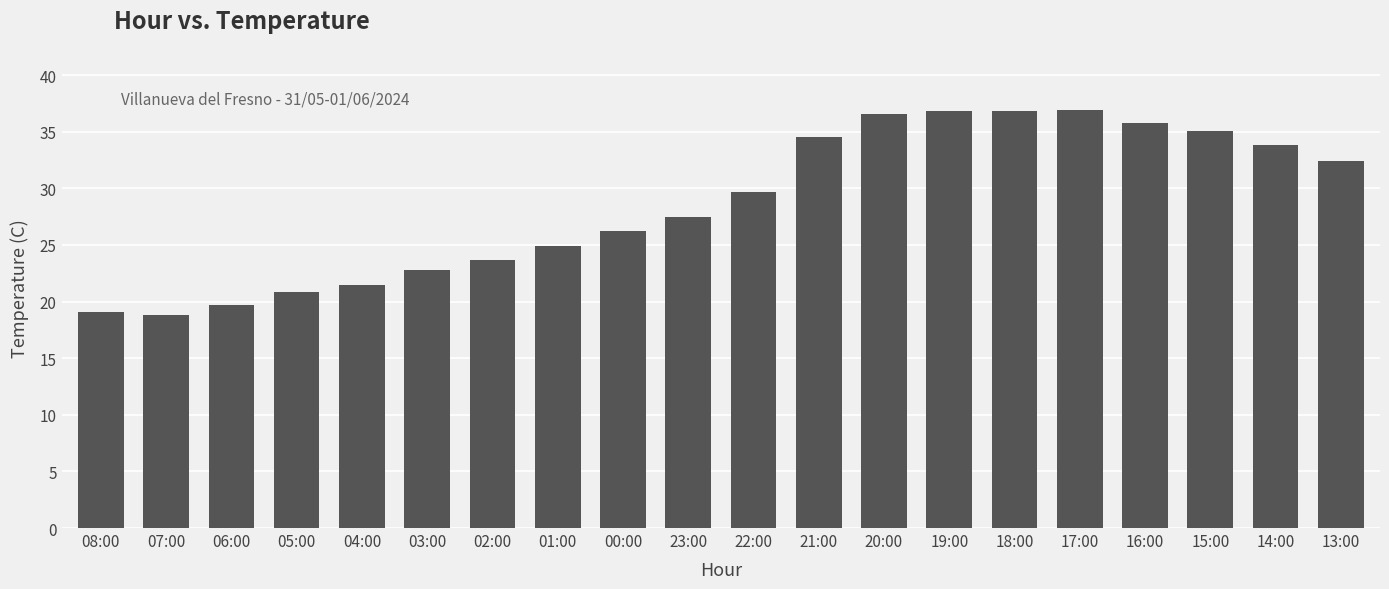

What is the difference between the values at 18:00 and 23:00?

9.3